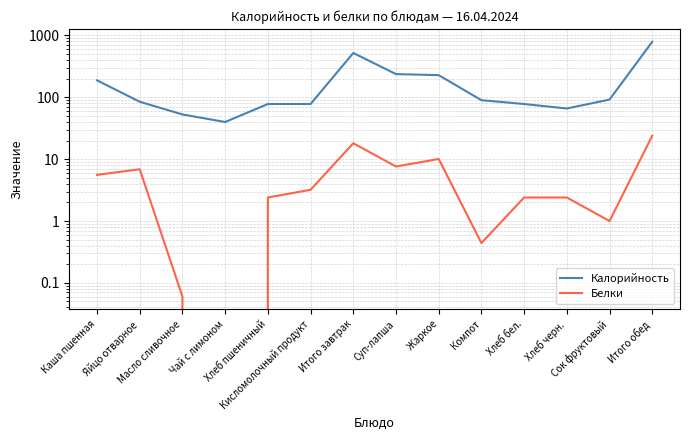

Rank the series by their average value, from lowest to highest.

Белки, Калорийность